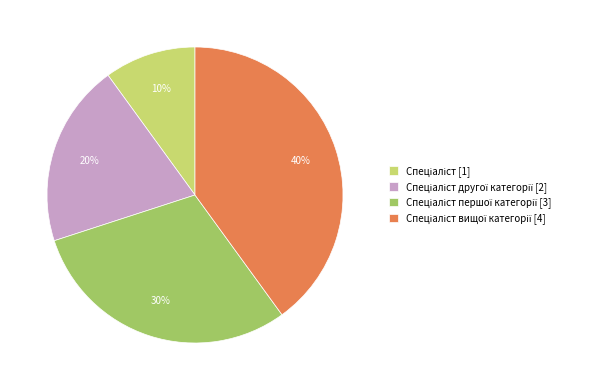

To the nearest percent, what is the average slice percentage?

25%